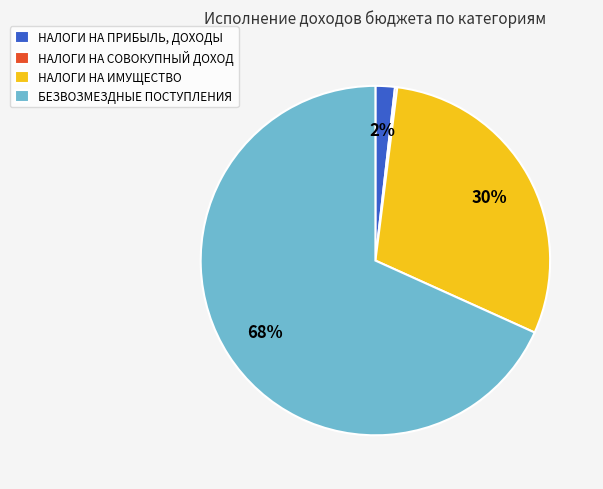

What is the largest slice in the pie chart?

БЕЗВОЗМЕЗДНЫЕ ПОСТУПЛЕНИЯ